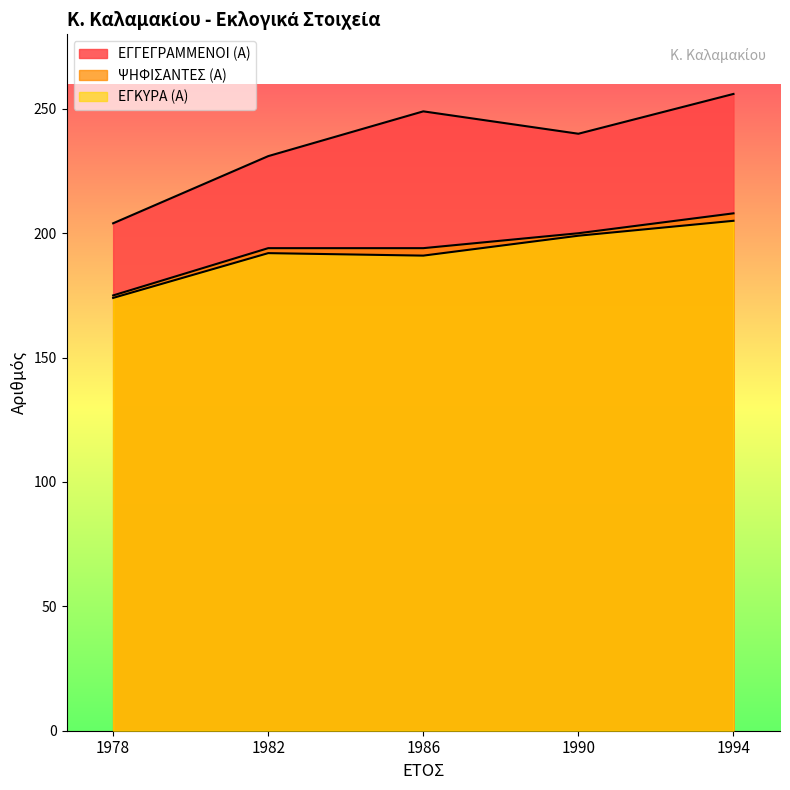

What is the difference between the second highest and second lowest values in the ΨΗΦΙΣΑΝΤΕΣ (Α) series?

6